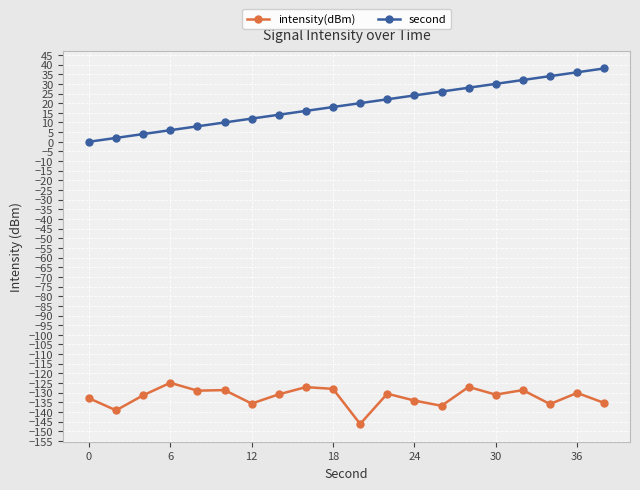

Which series has the largest total across all categories?

second